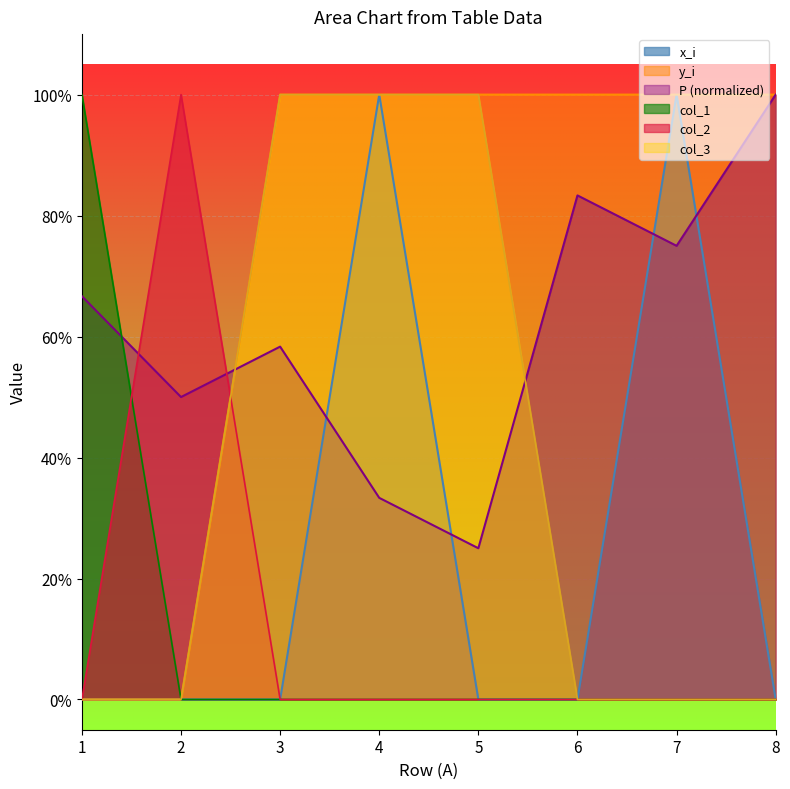

The col_2 series shows -0.6 at 7. True or false?

False